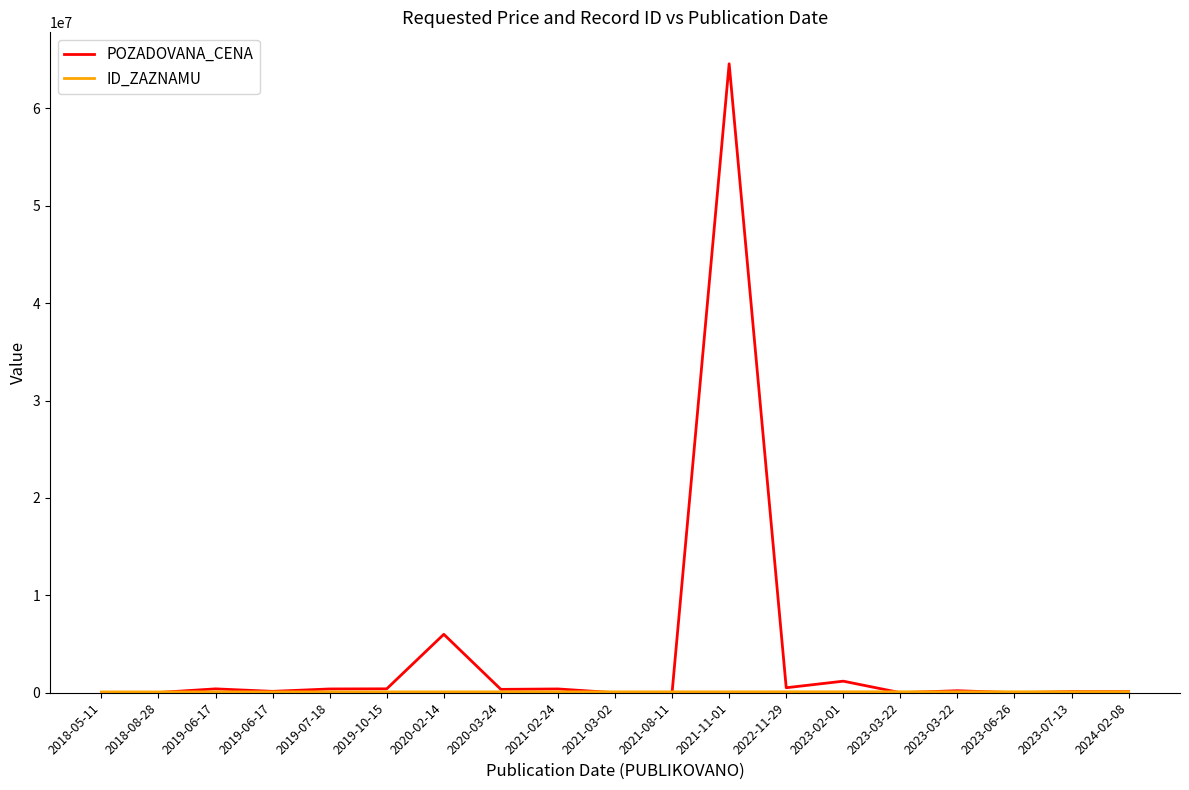

Does the chart have visible grid lines?

No